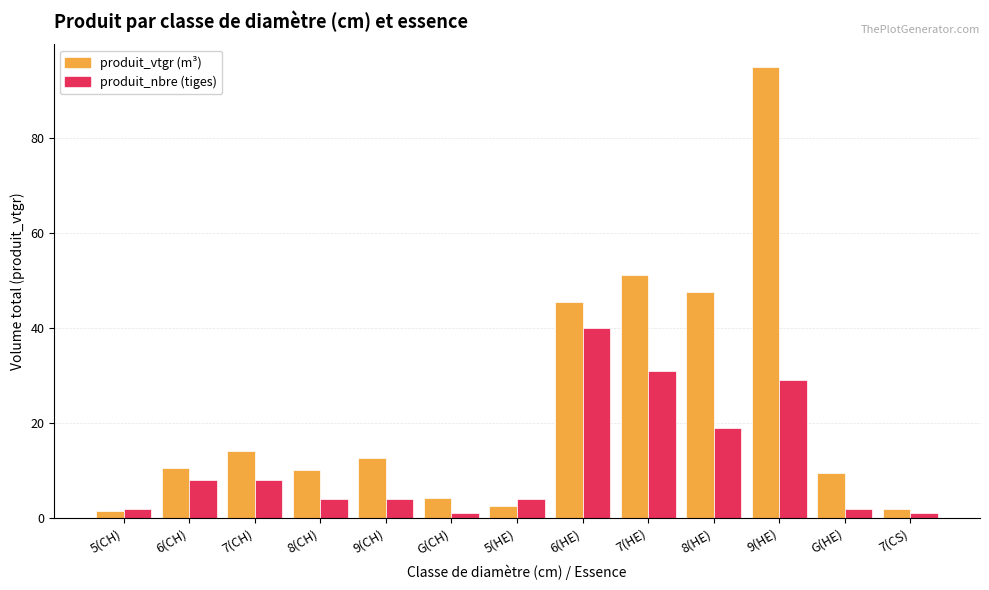

How many distinct data groups are displayed?

2